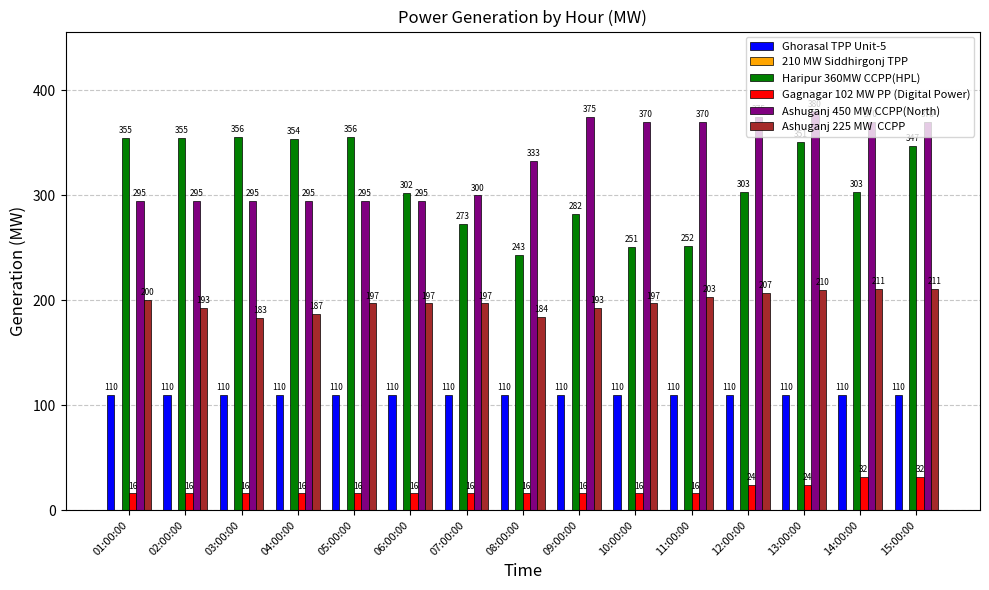

What is the total value across all series at 03:00:00?

960